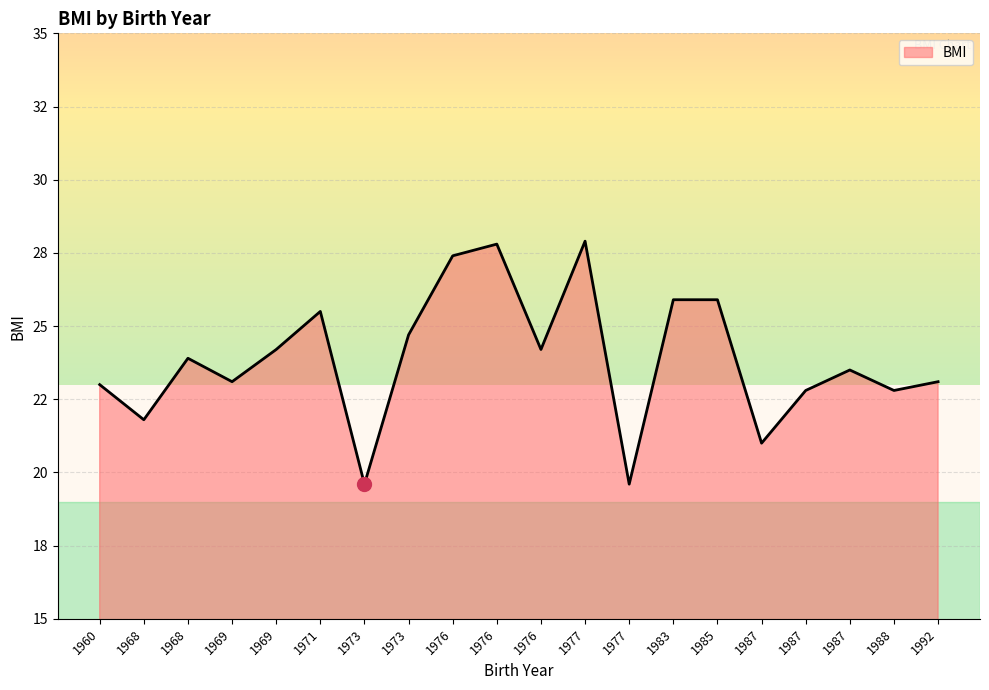

Does the chart have visible grid lines?

Yes